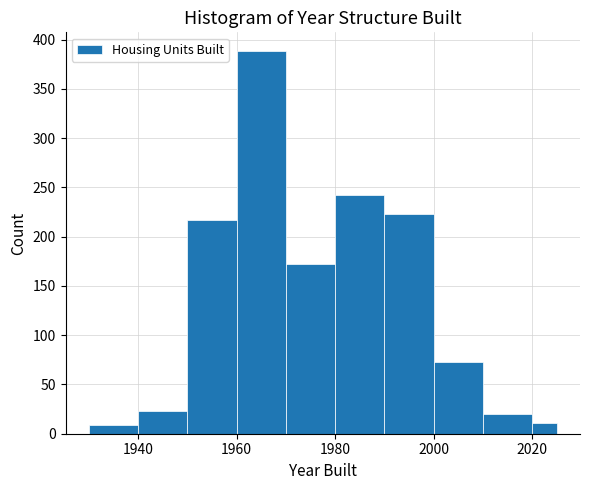

Read against the x-axis, roughly where is the centre of the tallest bar?

1966